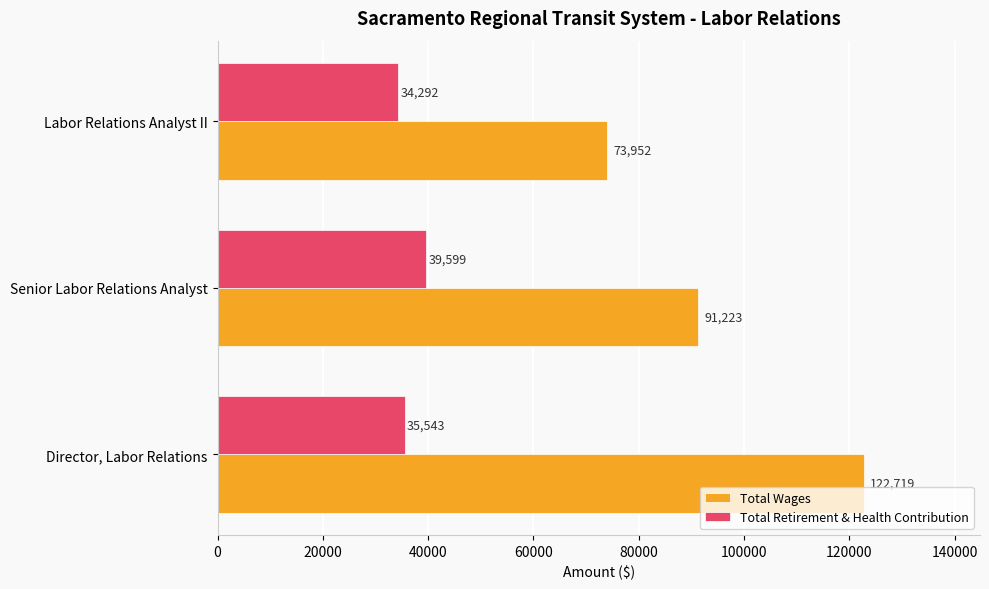

At which category is the sum across all series the highest?

Director, Labor Relations